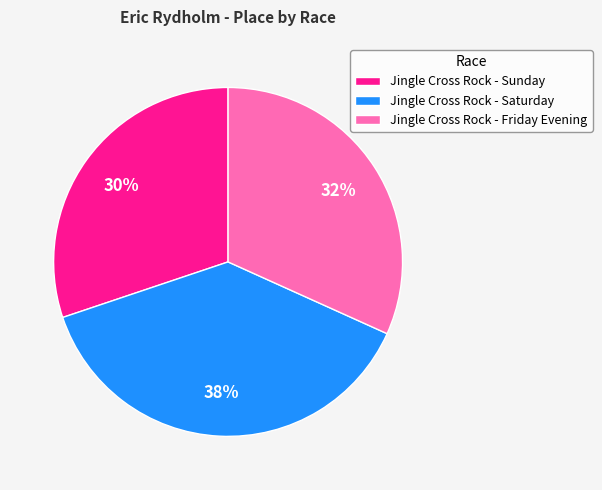

What is the ratio of the value at Jingle Cross Rock - Saturday to the value at Jingle Cross Rock - Sunday?

1.3